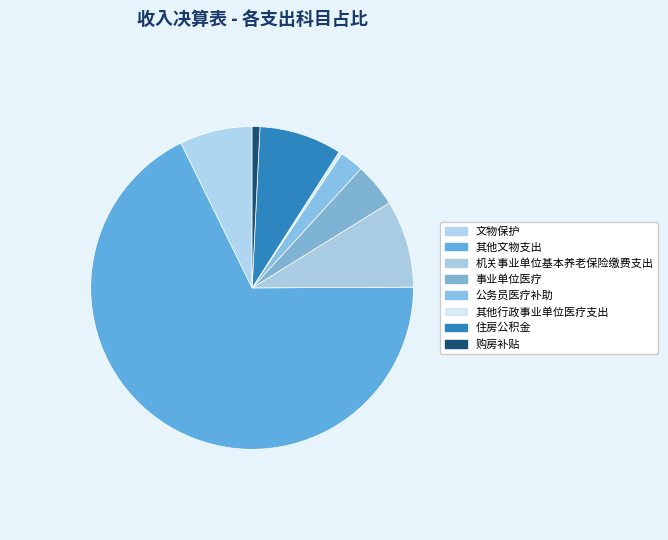

What is the majority slice?

其他文物支出